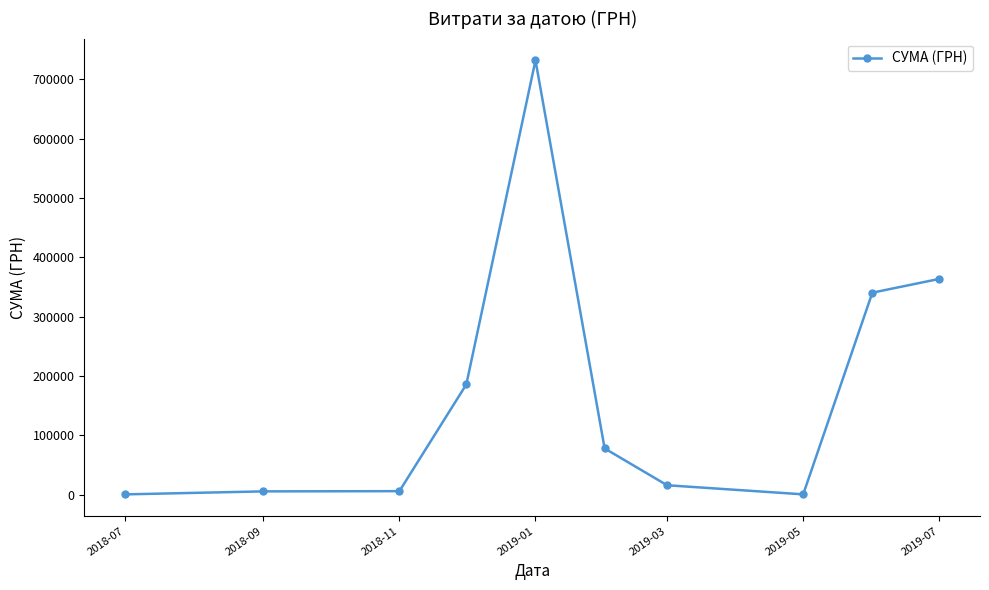

True or false: the data has more than 0 interior local peaks.

True